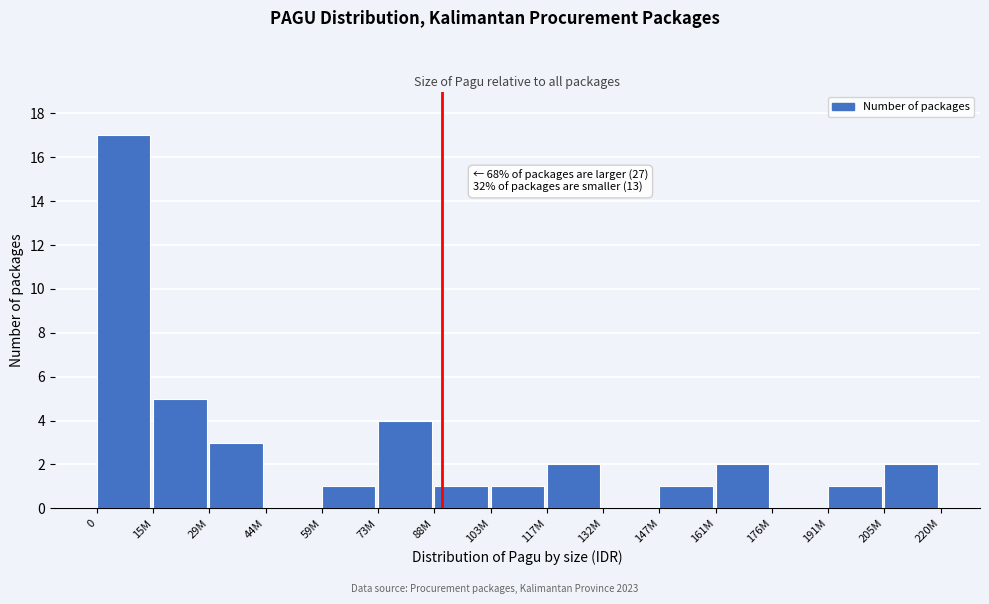

Reading right to left, list all the values displayed in this chart.

205M=2	191M=1	176M=0	161M=2	147M=1	132M=0	117M=2	103M=1	88M=1	73M=4	59M=1	44M=0	29M=3	15M=5	0=17